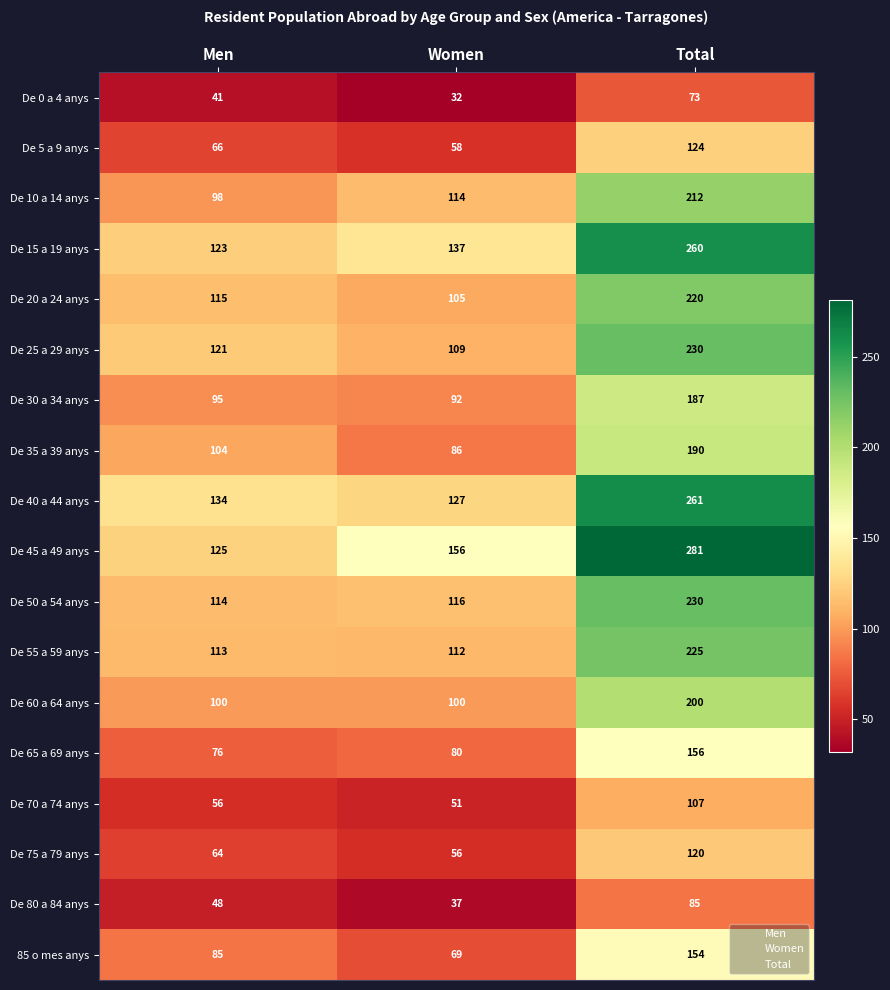

At which label is De 75 a 79 anys closest to 88?

Men